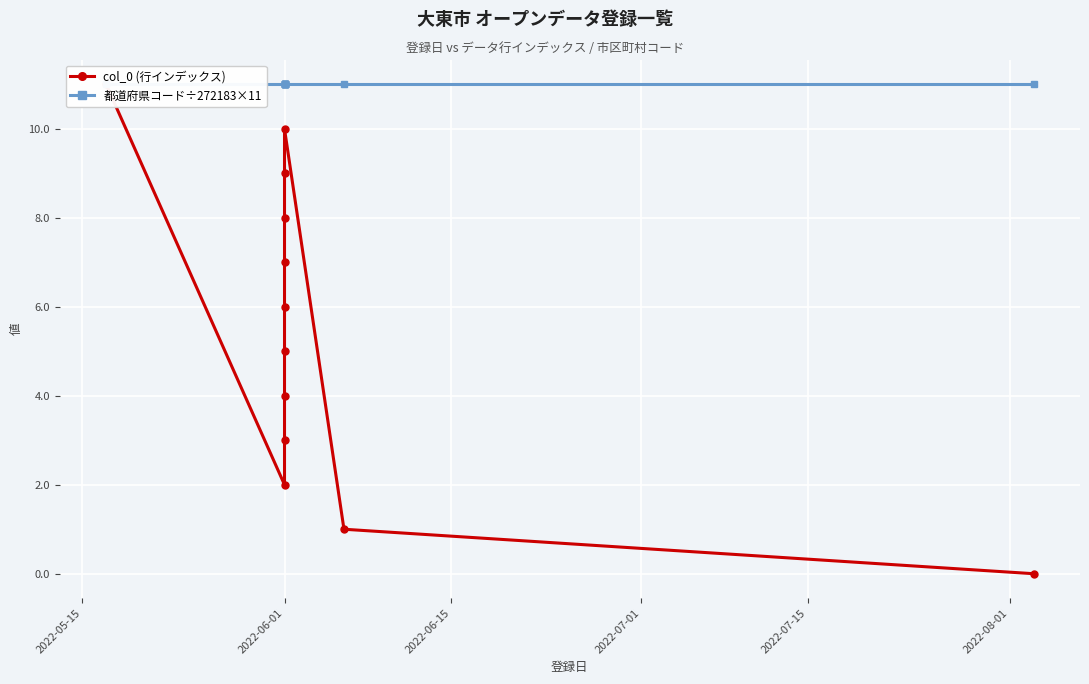

Which series has the largest total across all categories?

都道府県コード÷272183×11